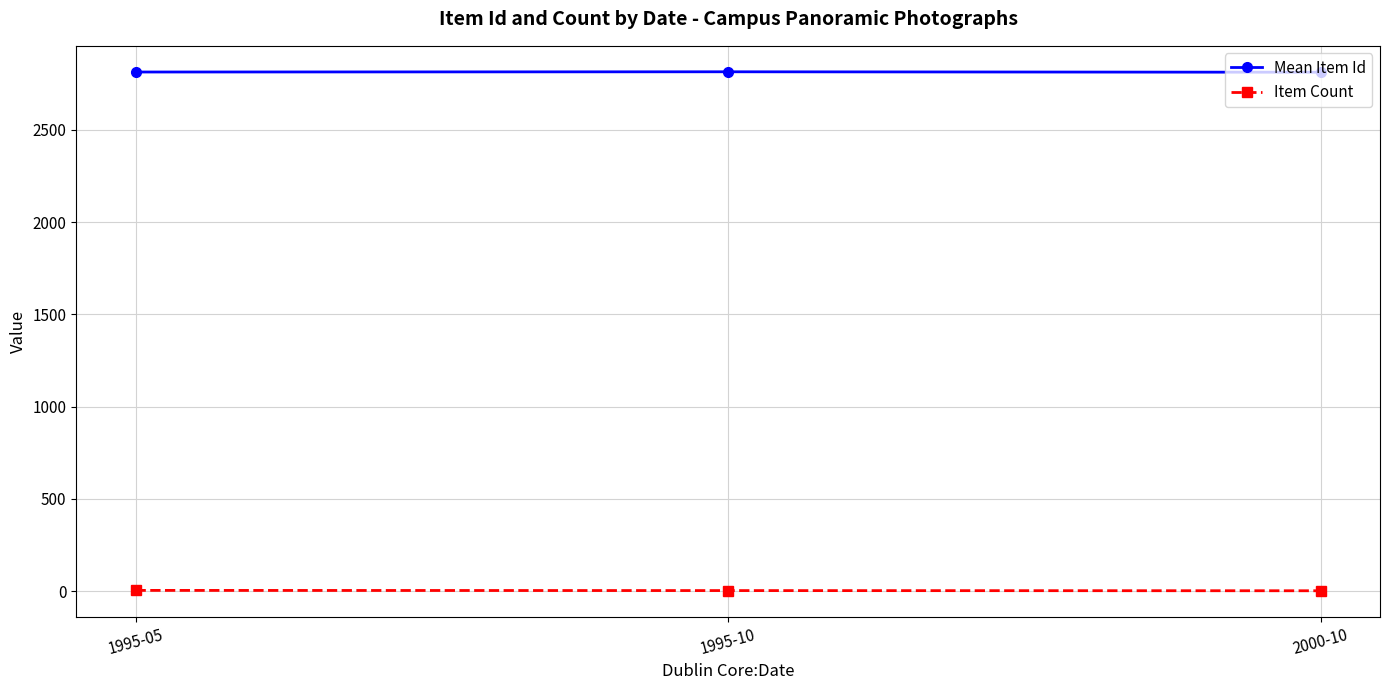

What is the maximum value shown in the chart?

2814.0